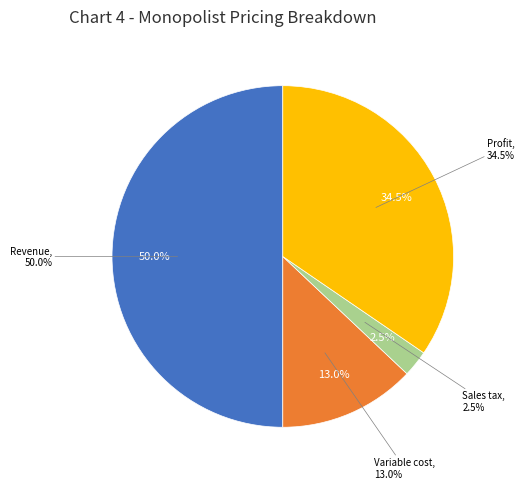

Rank the categories by value from highest to lowest.

Revenue, Profit, Variable cost, Sales tax